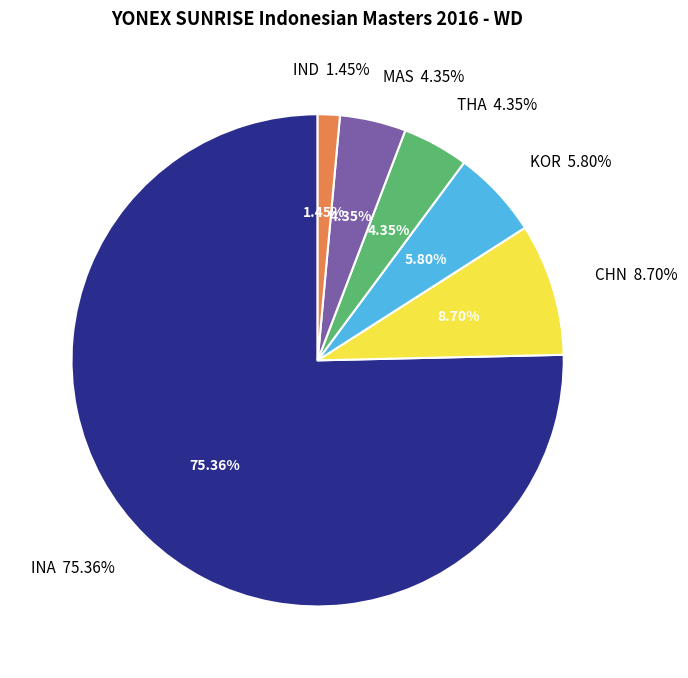

What percentage is the CHN slice, to the nearest percent?

9%